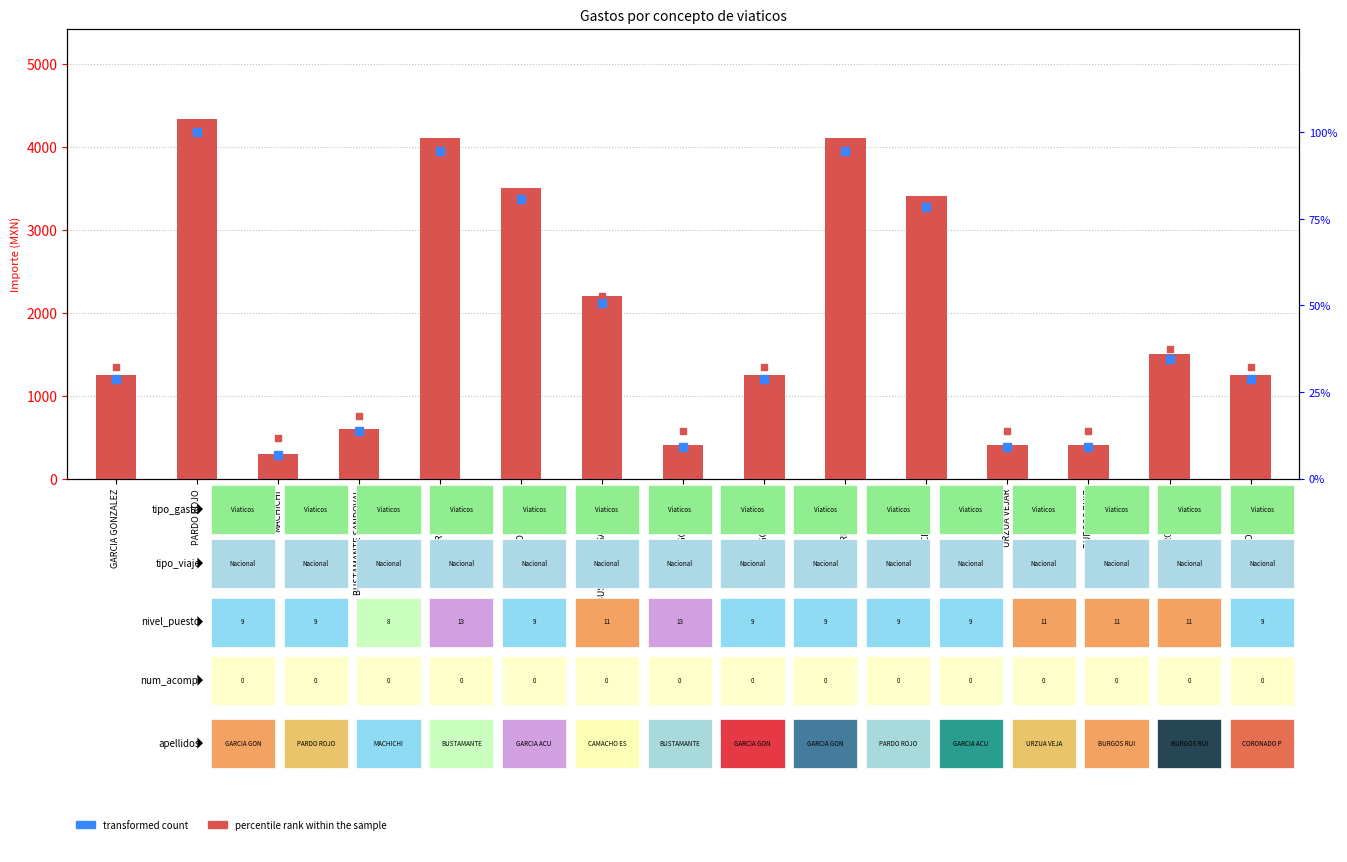

Which series has the widest spread of Y values?

Importe ejercido